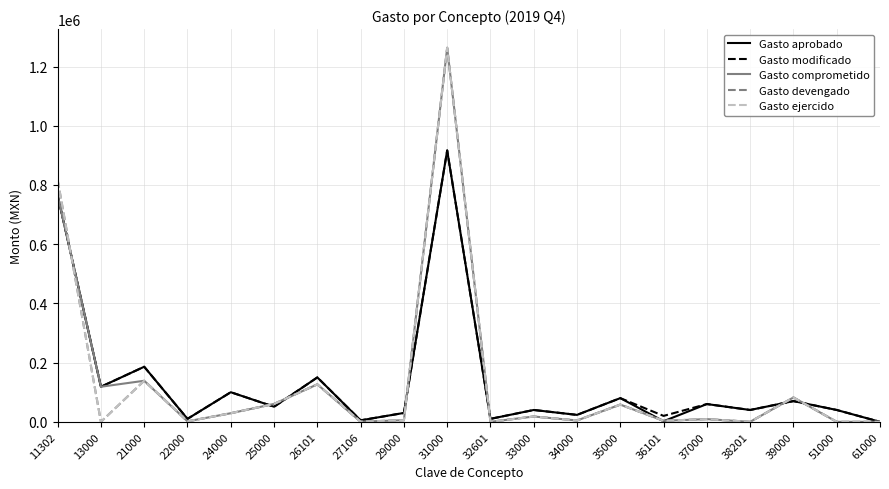

Is this an area chart (filled region under the line)?

No